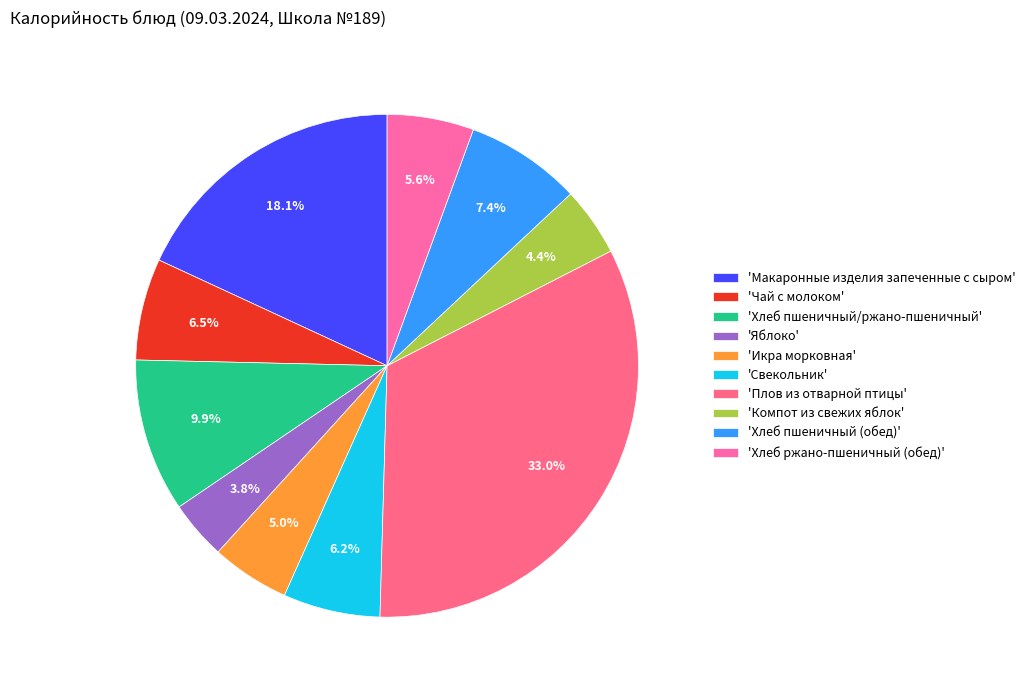

How many slices are in this pie chart?

10